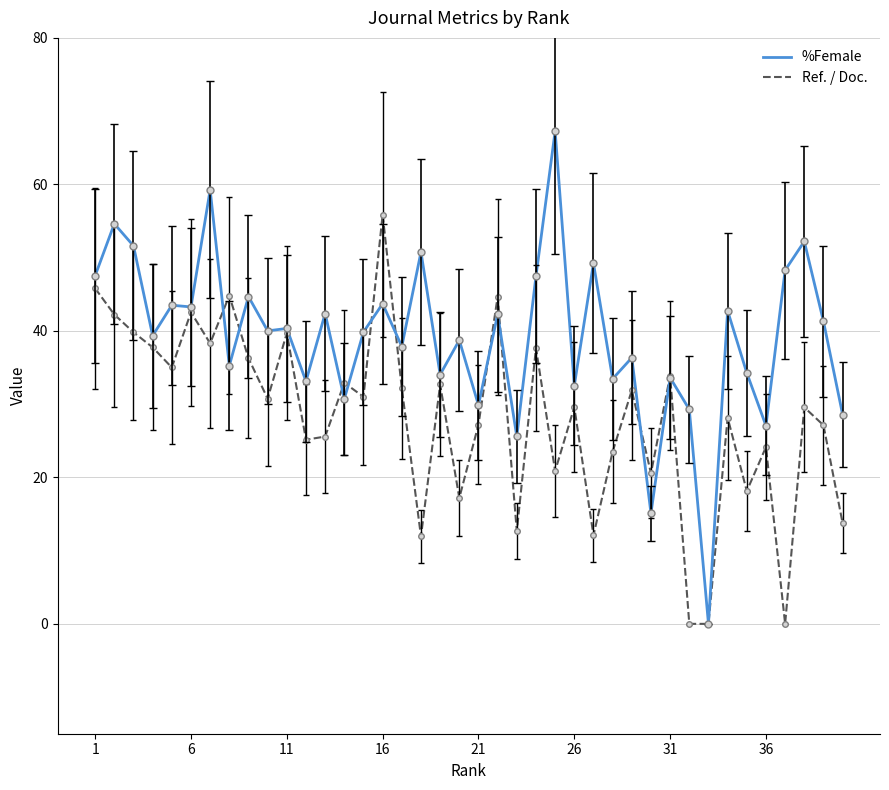

List the series in order of their overall mean, highest first.

%Female, Ref. / Doc.